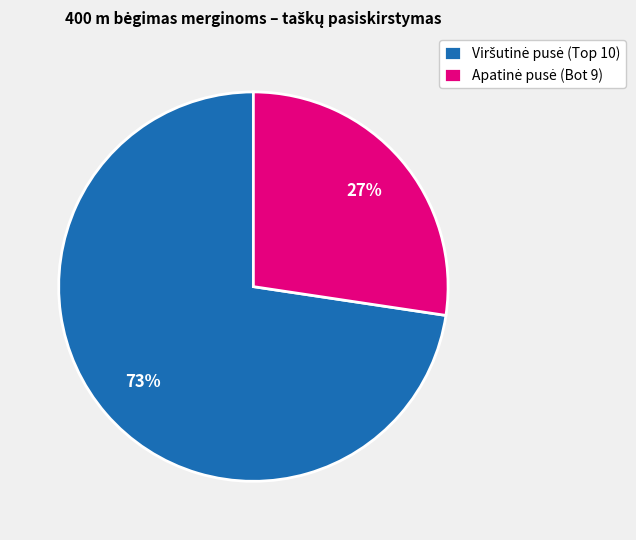

How many slices are in this pie chart?

2